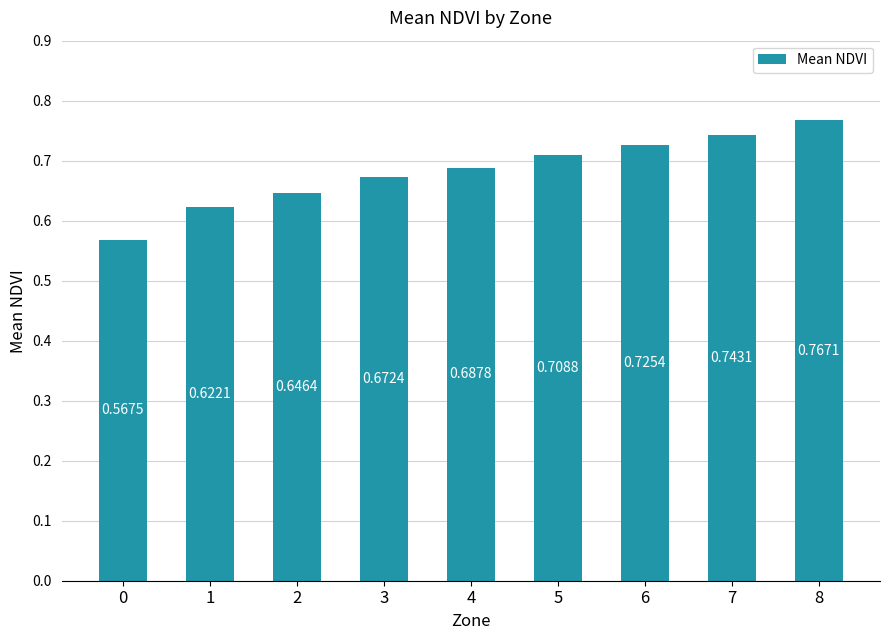

What is the change in value from 4 to 8?

+0.1